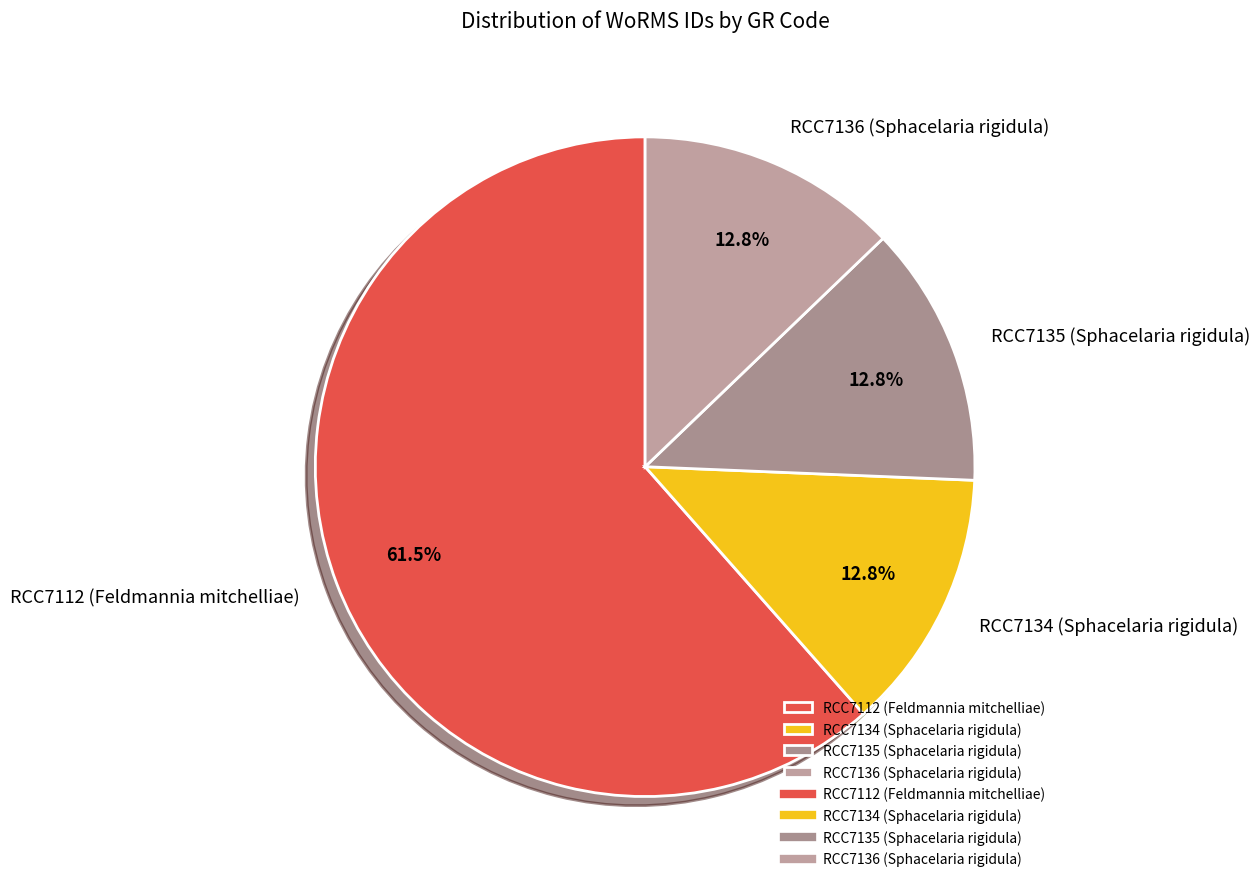

Which slice is the largest?

RCC7112 (Feldmannia mitchelliae)